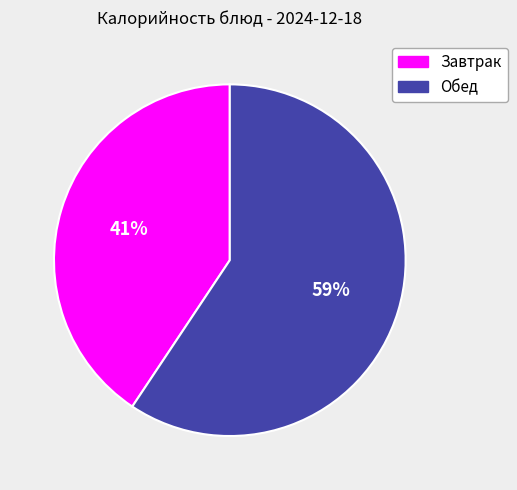

Count the number of slices in the pie.

2